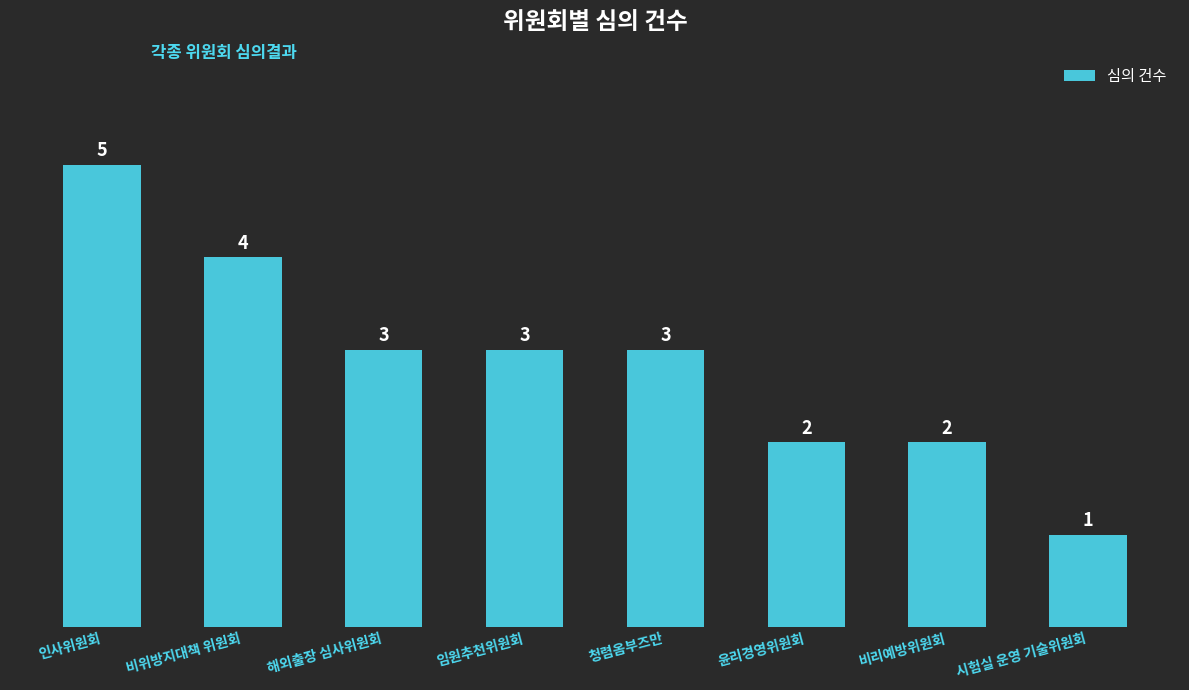

Reading right to left, what are all the values shown in this chart?

시험실 운영 기술위원회=1	비리예방위원회=2	윤리경영위원회=2	청렴옴부즈만=3	임원추천위원회=3	해외출장 심사위원회=3	비위방지대책 위원회=4	인사위원회=5